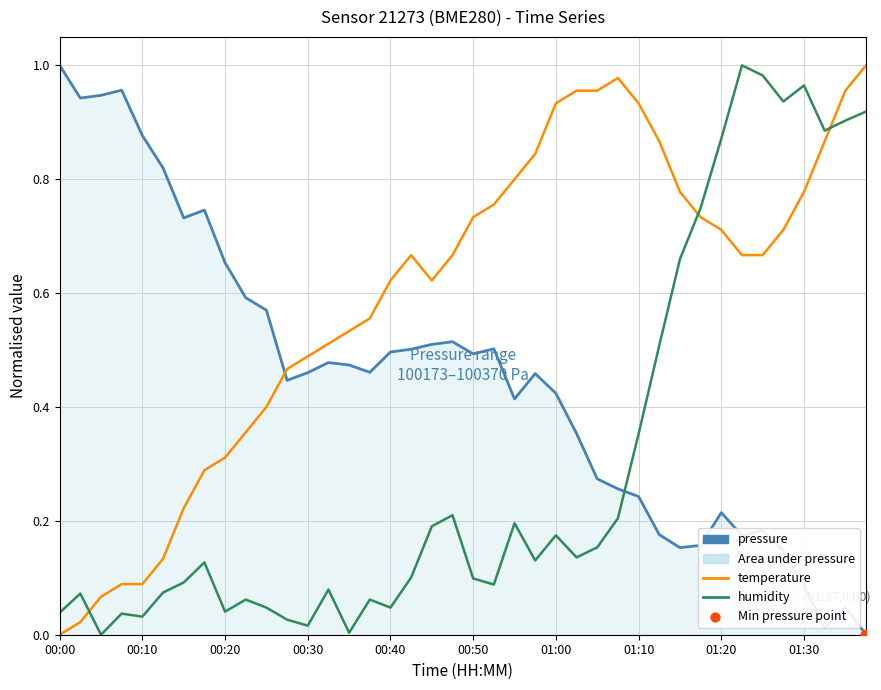

At how many categories does at least one series exceed 0?

40